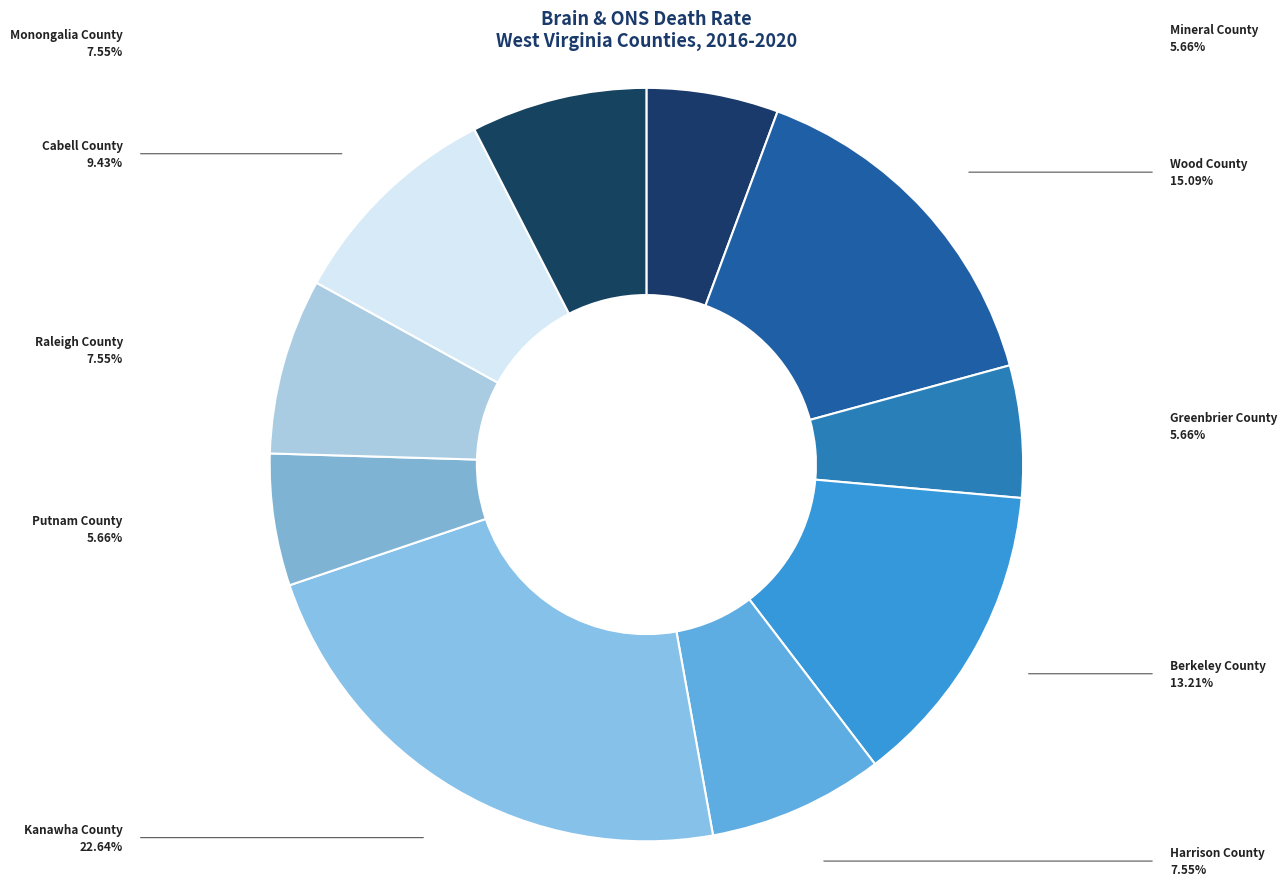

Which slice is the largest?

Kanawha County